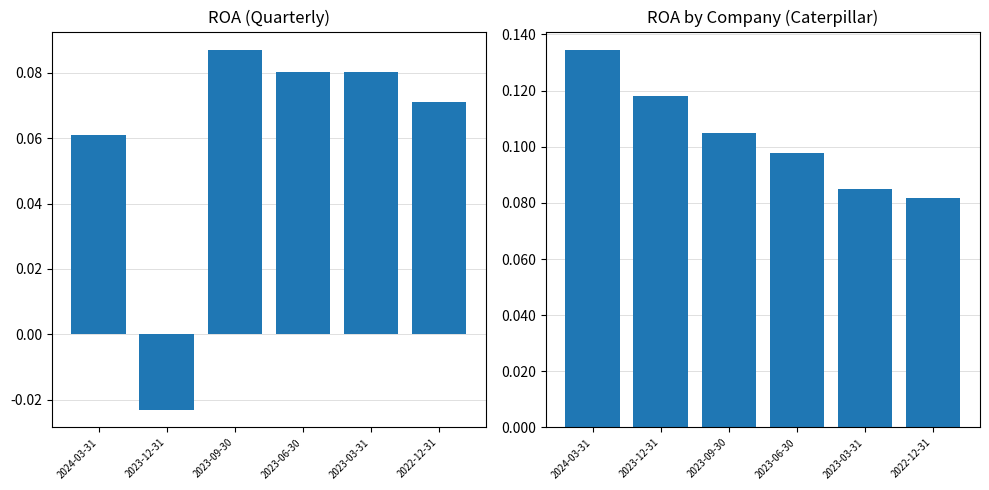

What is the total value across all series at 2023-03-31?

0.2